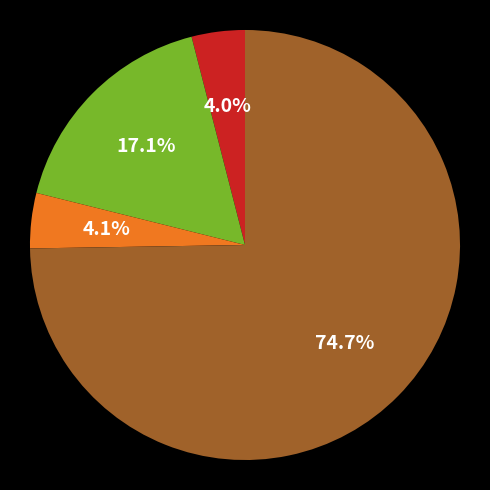

Is there any slice that represents more than half of the pie?

Yes